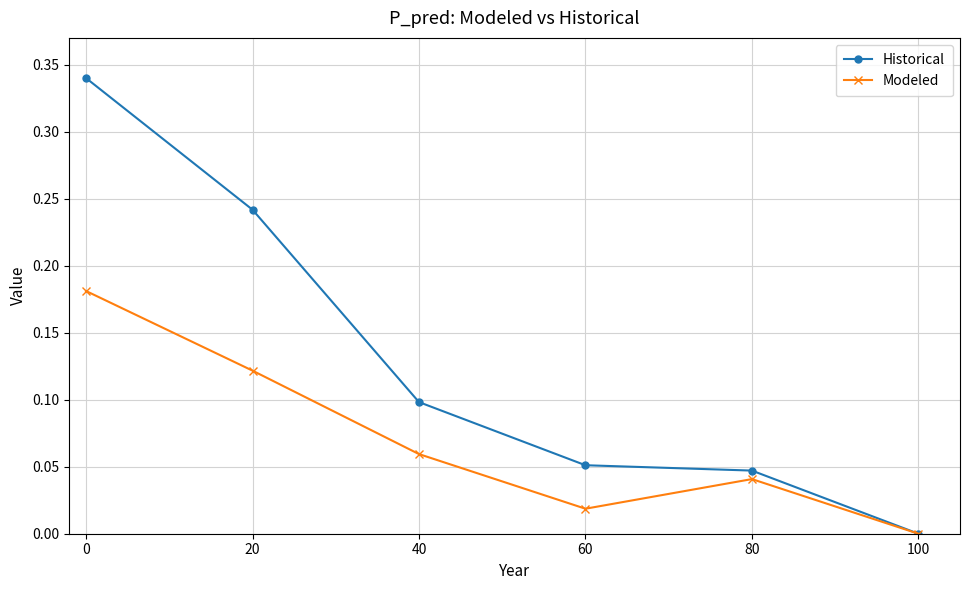

How many Modeled values are between 0 and 1?

6